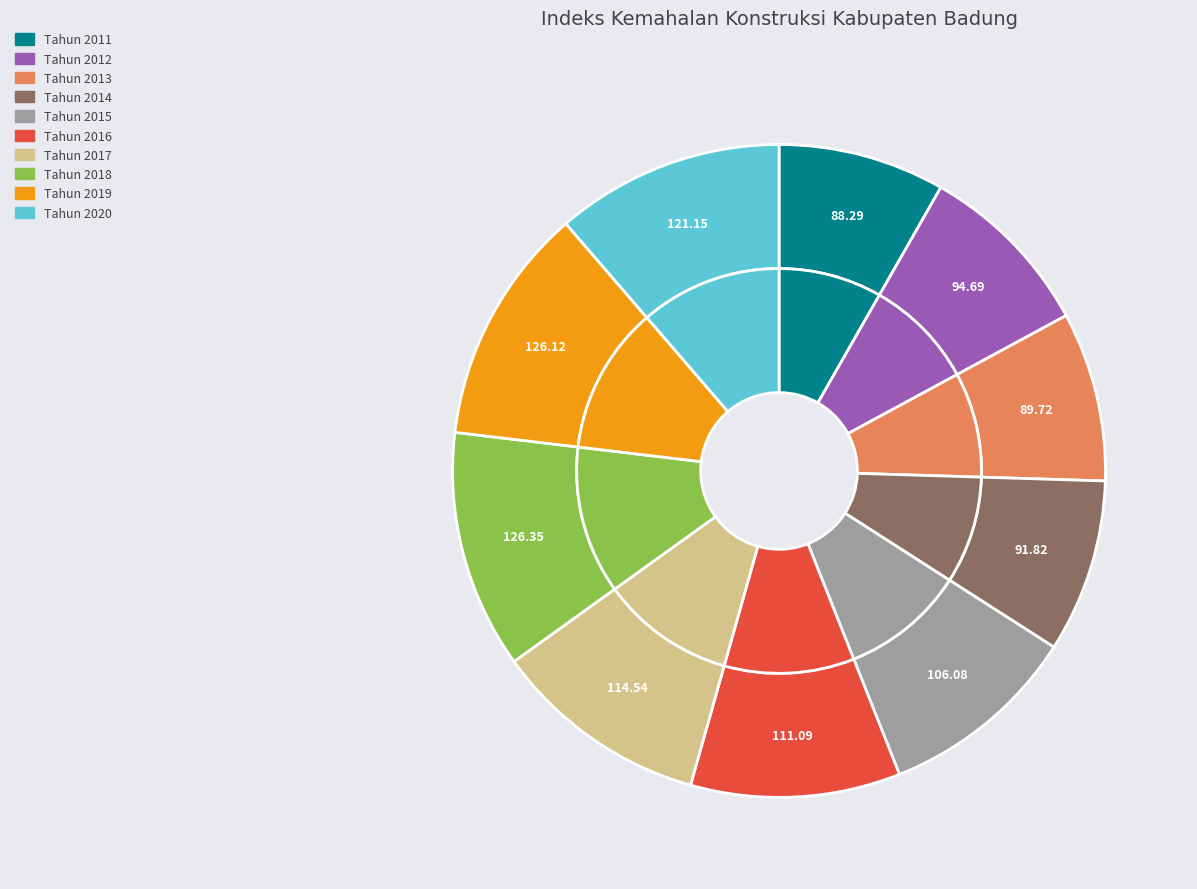

The Tahun 2013 slice represents 8% of the pie. True or false?

True